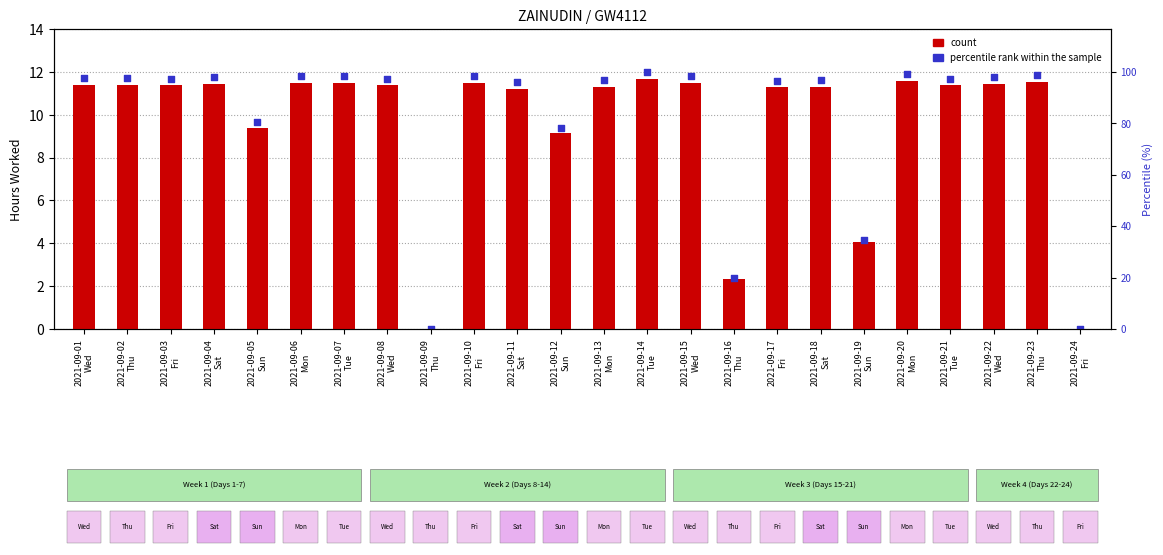

What are all the series names shown in the legend?

count, percentile rank within the sample